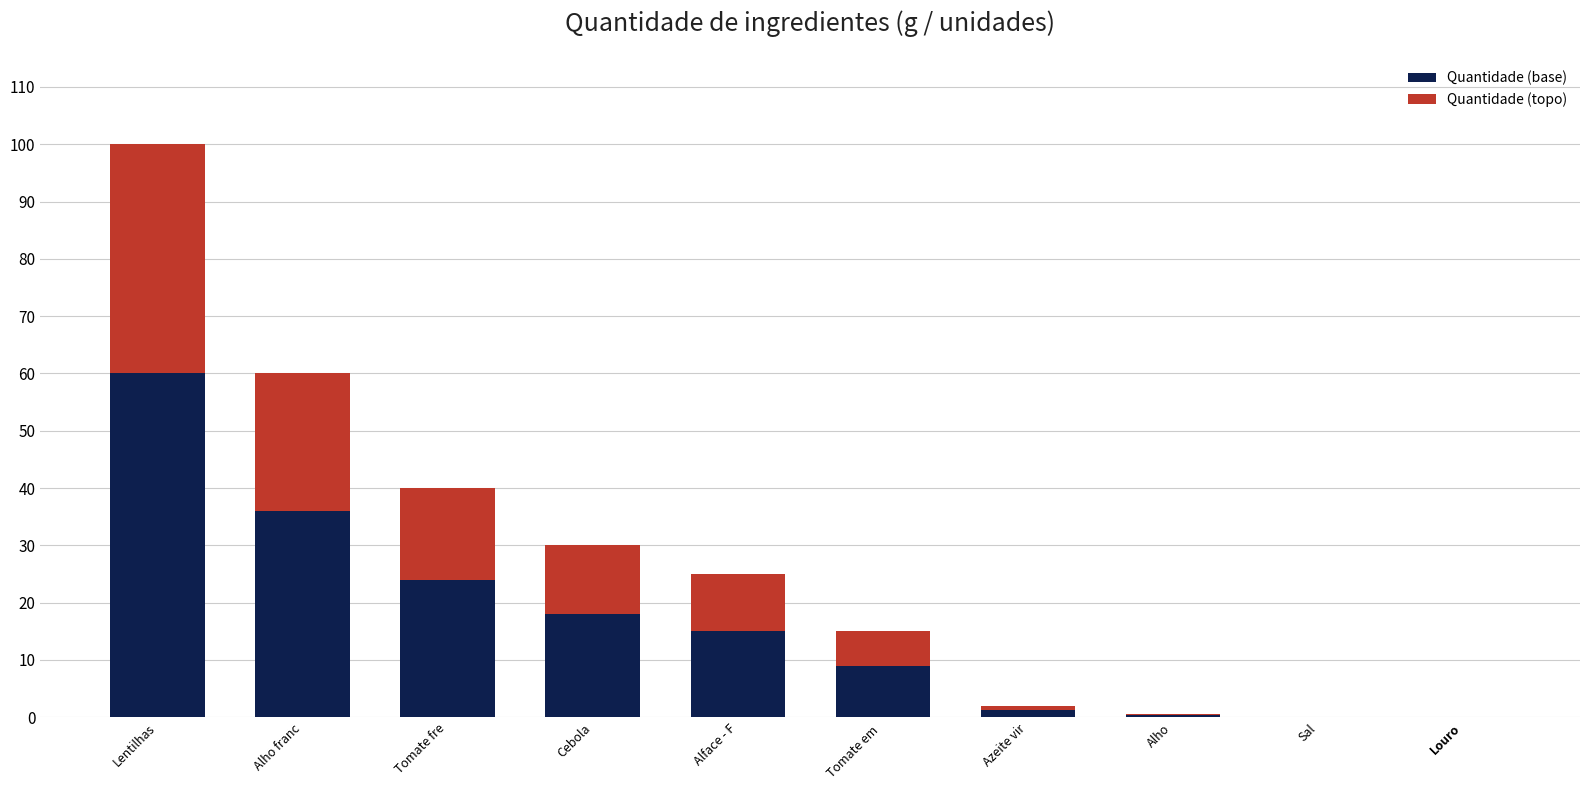

At which category is the sum across all series the highest?

Lentilhas